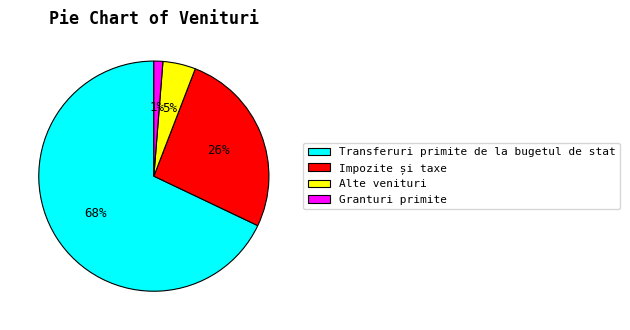

Count the number of slices in the pie.

4